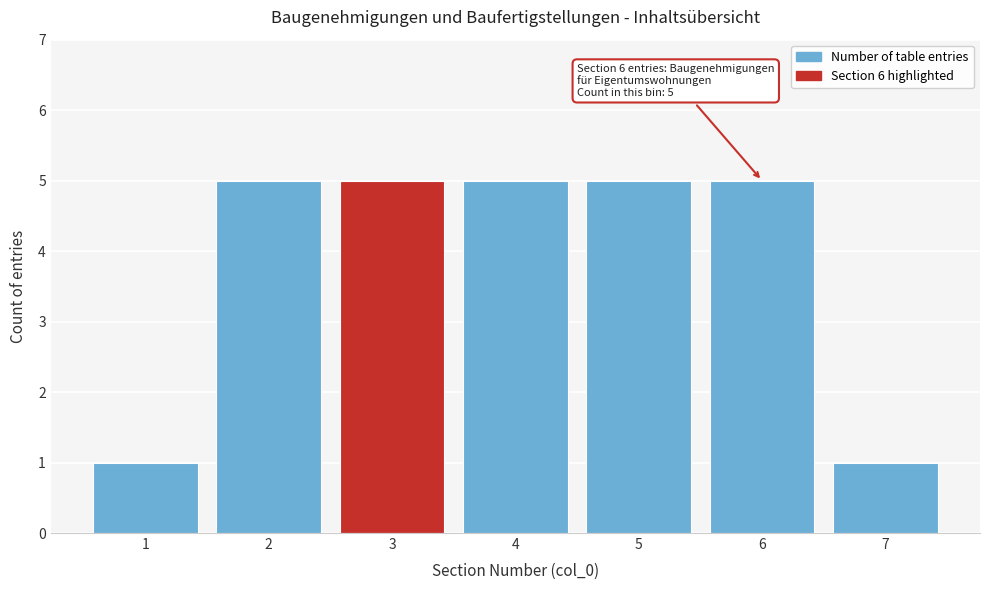

Reading left to right, list all the values displayed in this chart.

1	5	5	5	5	5	1